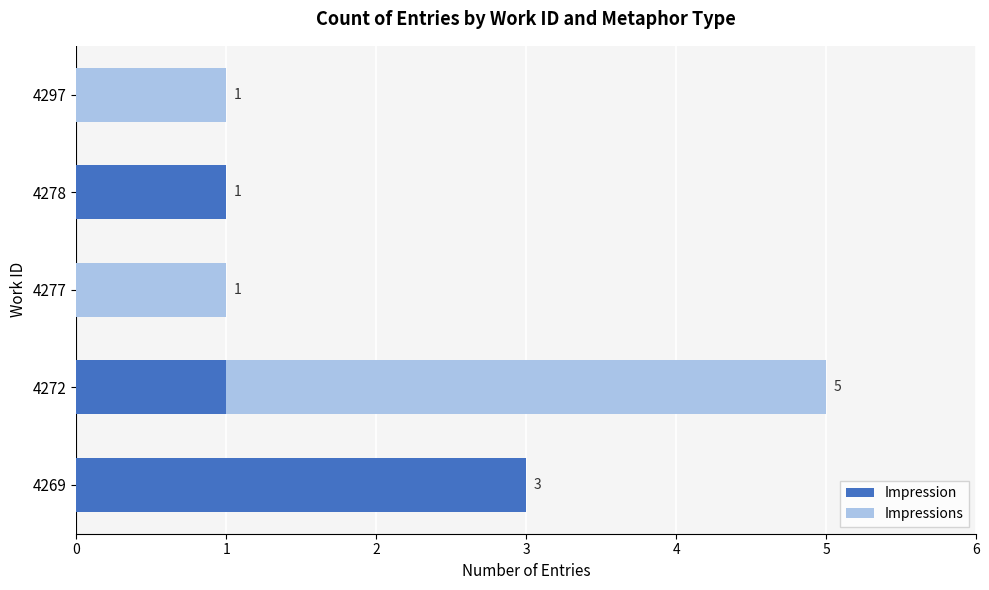

Which category has the highest value in the Impression series?

4269